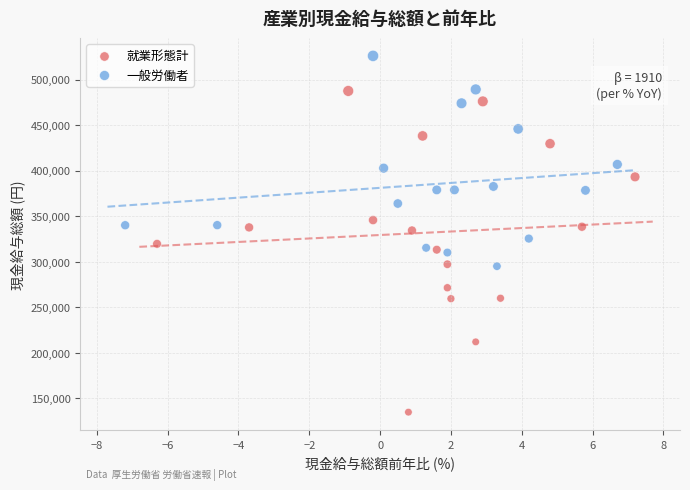

Which series contains the lowest Y value?

就業形態計